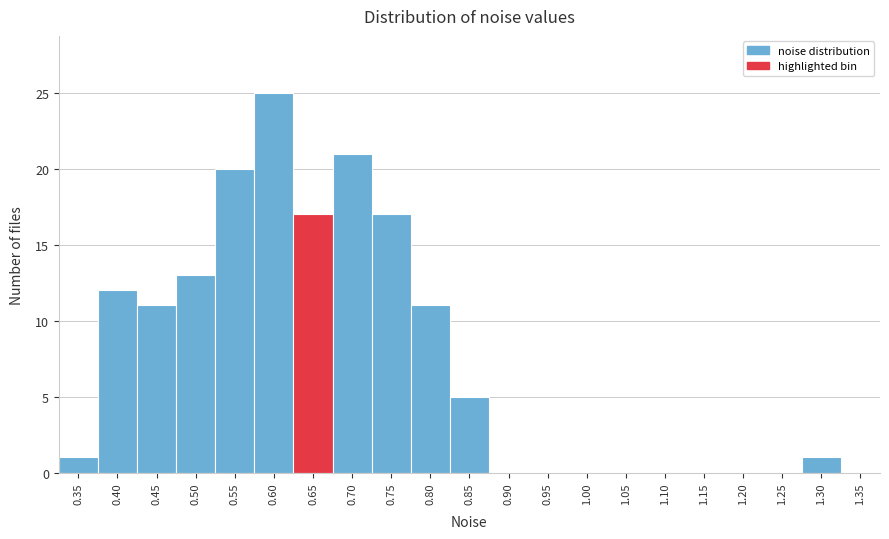

Reading left to right, extract all data points from this chart.

0.35=1	0.40=12	0.45=11	0.50=13	0.55=20	0.60=25	0.65=17	0.70=21	0.75=17	0.80=11	0.85=5	0.90=0	0.95=0	1.00=0	1.05=0	1.10=0	1.15=0	1.20=0	1.25=0	1.30=1	1.35=0